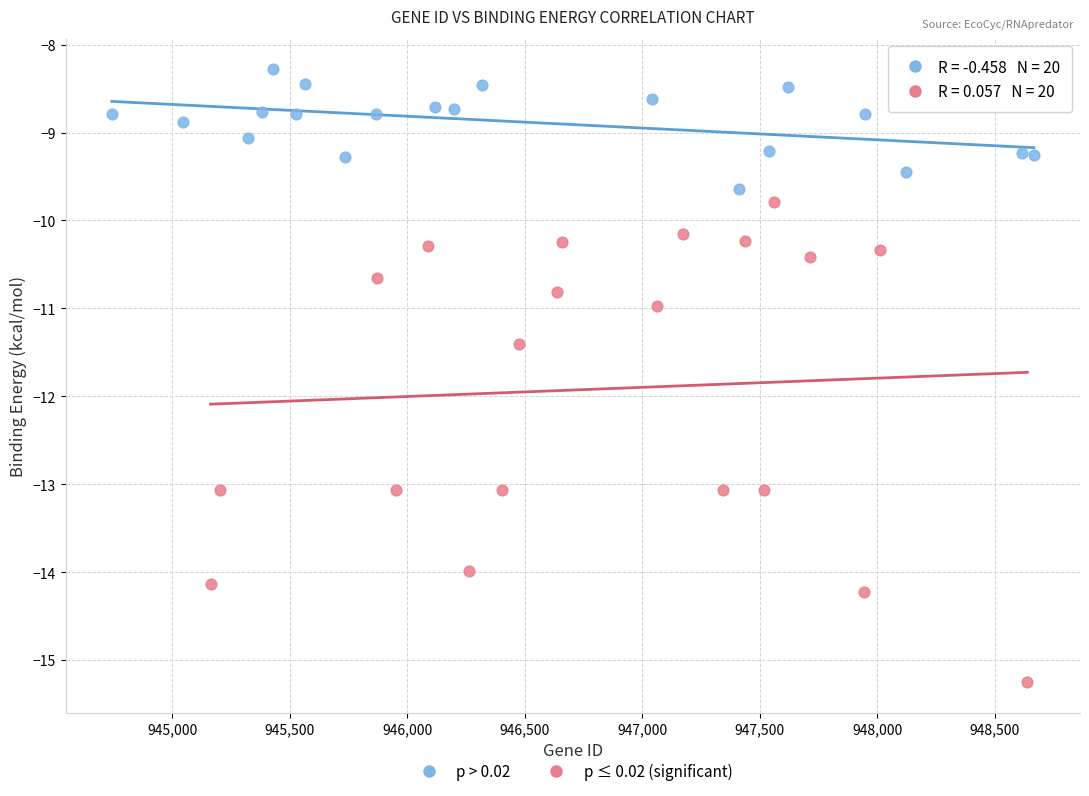

Which series contains the lowest Y value?

p ≤ 0.02 (significant)